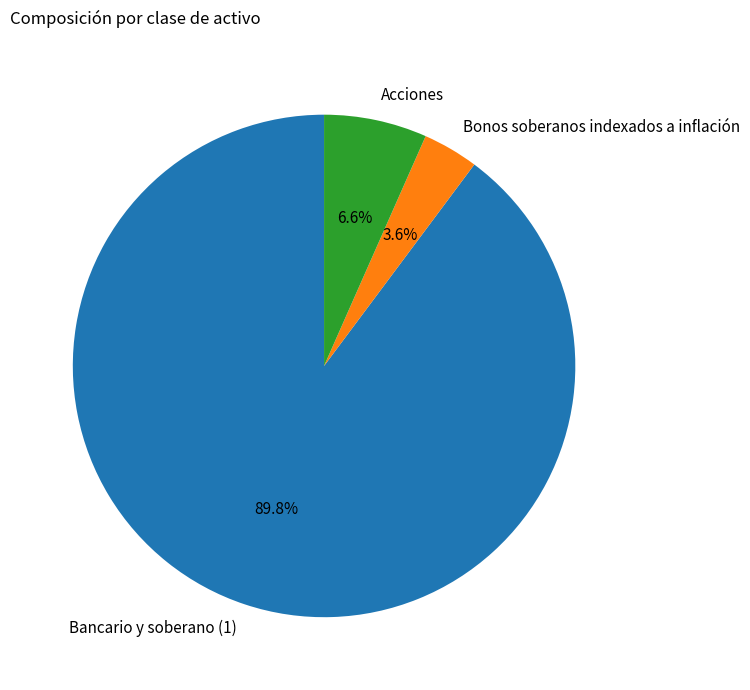

What is the total percentage of Bancario y soberano (1) and Bonos soberanos indexados a inflación?

93.4%